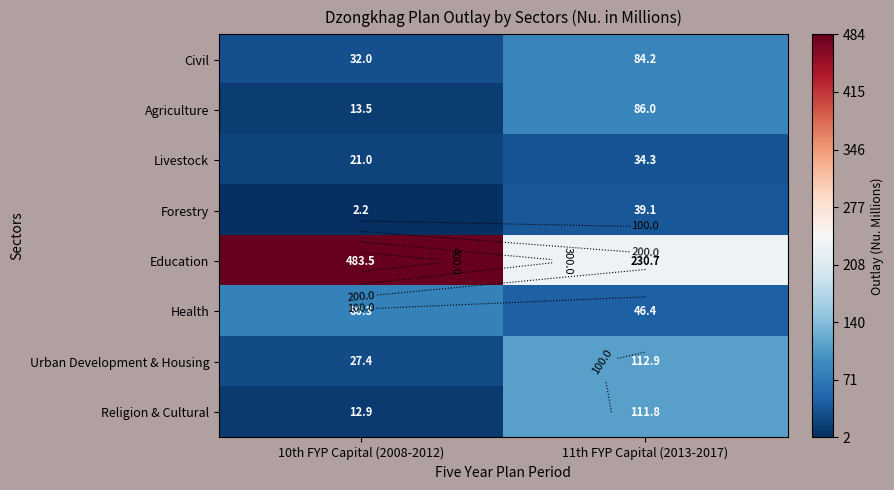

Is the value of Urban Development & Housing at 11th FYP Capital (2013-2017) greater than the value of Civil at 11th FYP Capital (2013-2017)?

Yes